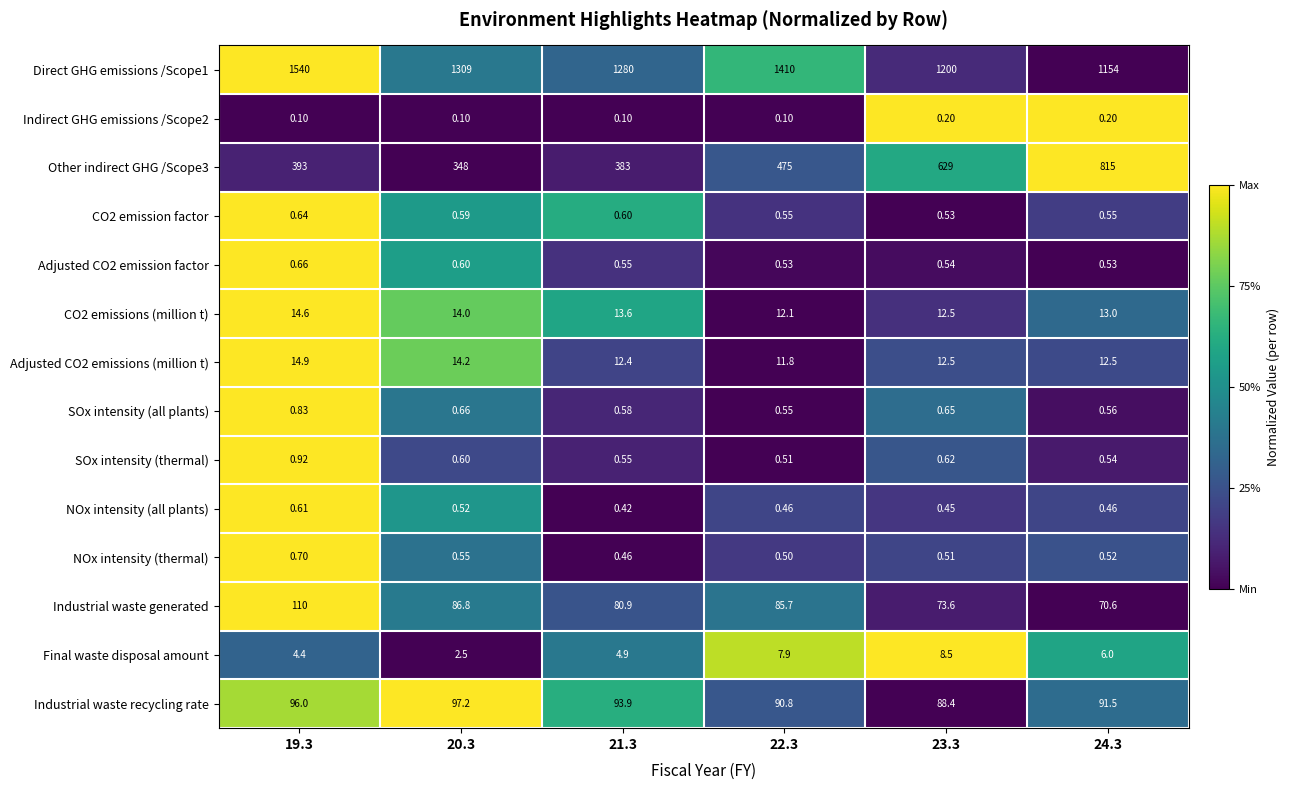

Count the number of data series in this chart.

14